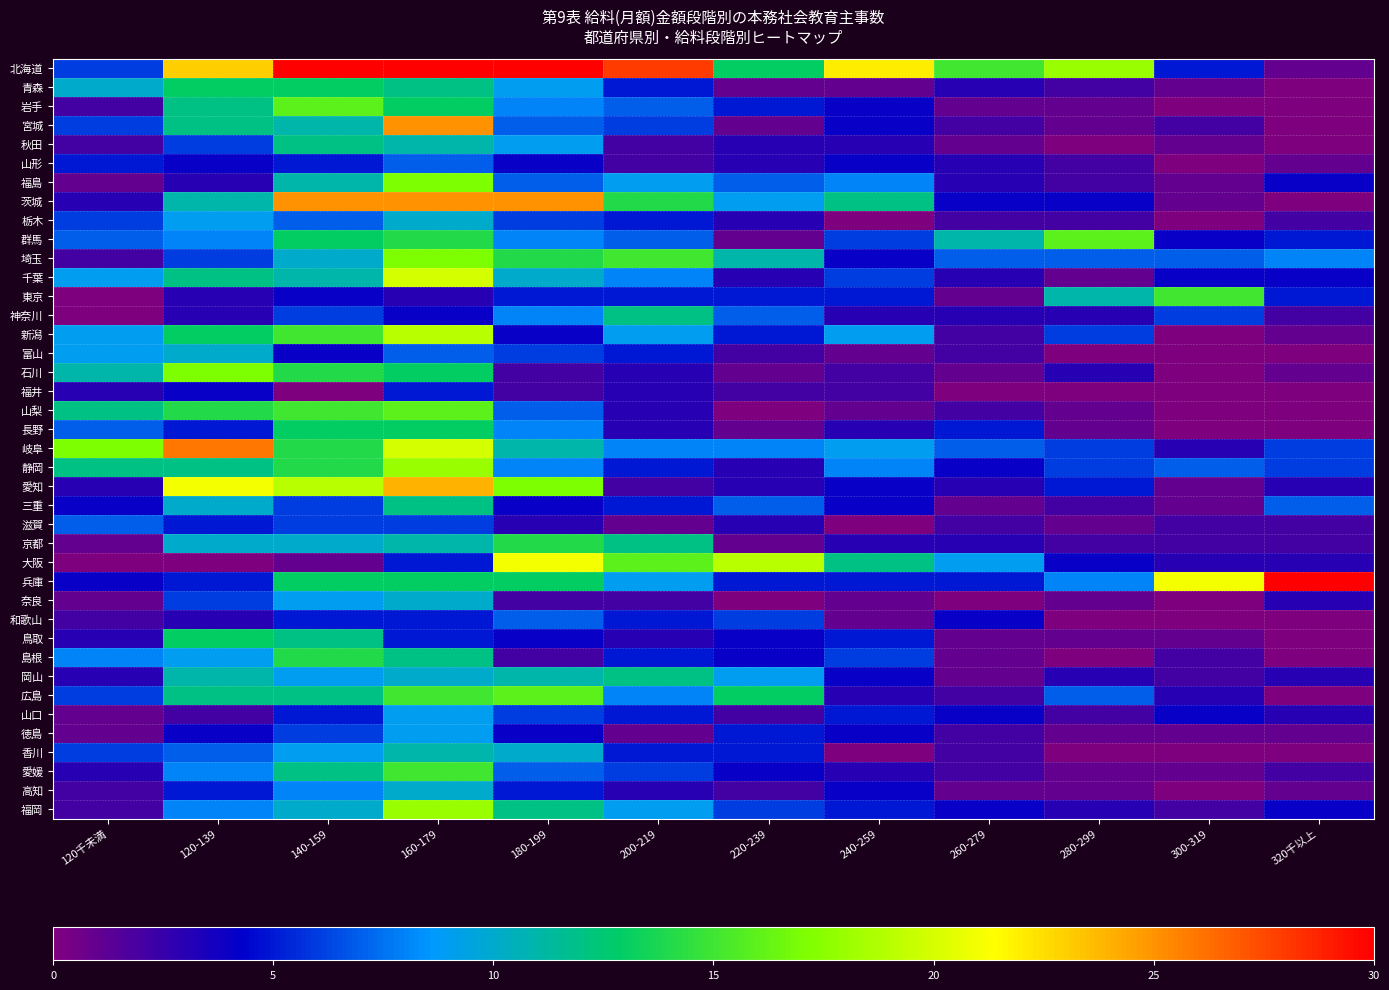

Which series has the largest range (max minus min)?

北海道